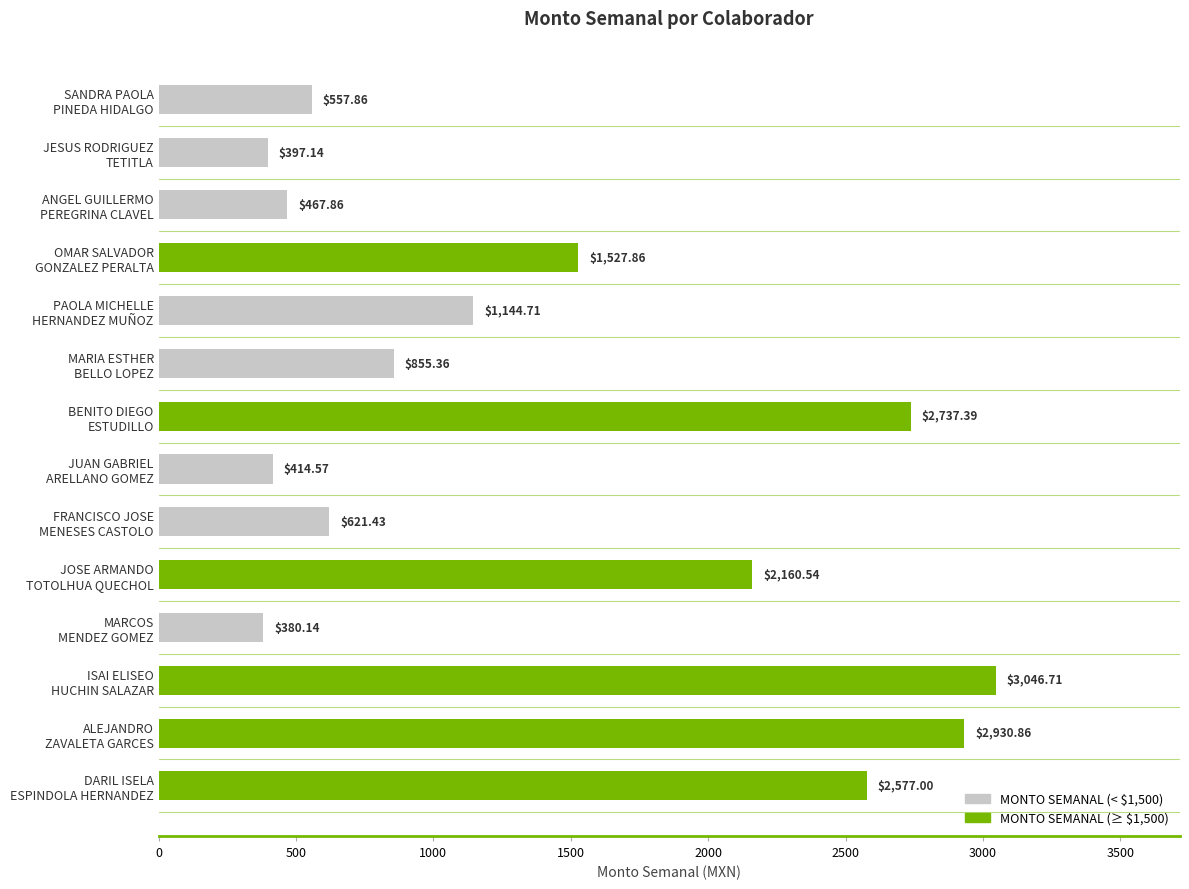

What is the minimum value shown in the chart?

380.1